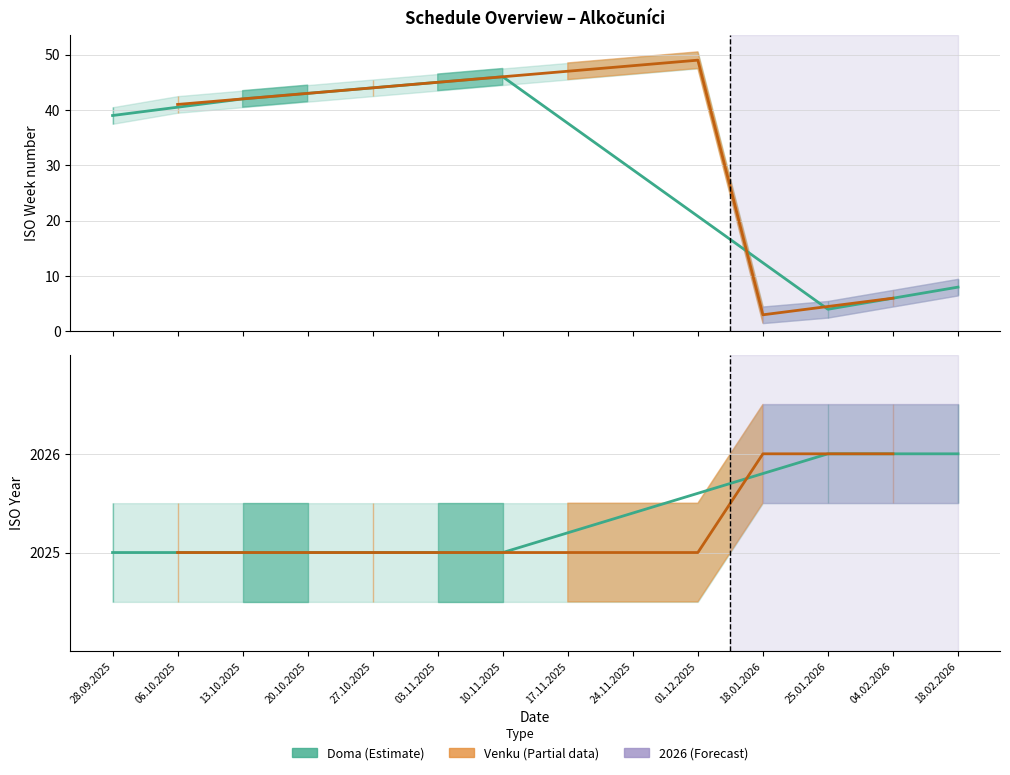

Reading left to right, what are all the values shown in this chart?

ISO týden: 28.09.2025=39	06.10.2025=41	13.10.2025=42	20.10.2025=43	27.10.2025=44	03.11.2025=45	10.11.2025=46	17.11.2025=47	24.11.2025=48	01.12.2025=49	18.01.2026=3	25.01.2026=4	04.02.2026=6	18.02.2026=8
ISO rok: 28.09.2025=2025	06.10.2025=2025	13.10.2025=2025	20.10.2025=2025	27.10.2025=2025	03.11.2025=2025	10.11.2025=2025	17.11.2025=2025	24.11.2025=2025	01.12.2025=2025	18.01.2026=2026	25.01.2026=2026	04.02.2026=2026	18.02.2026=2026